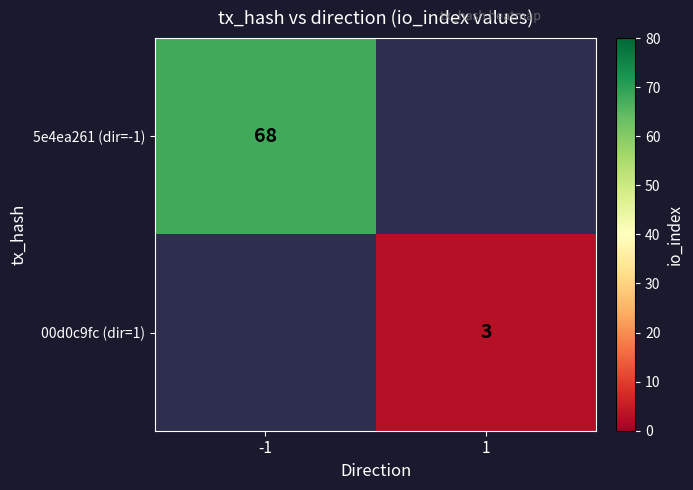

True or false: 5e4ea261 (dir=-1) has a value of 68 at -1.

True